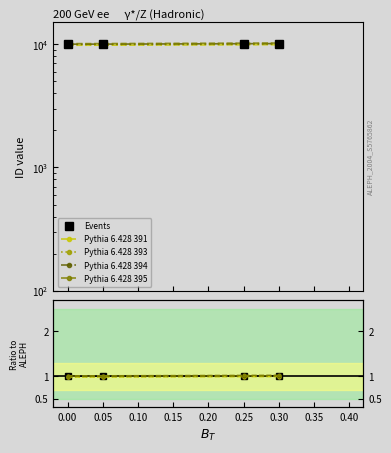

True or false: Ratio and Pythia 6.428 393 intersect in this chart.

False